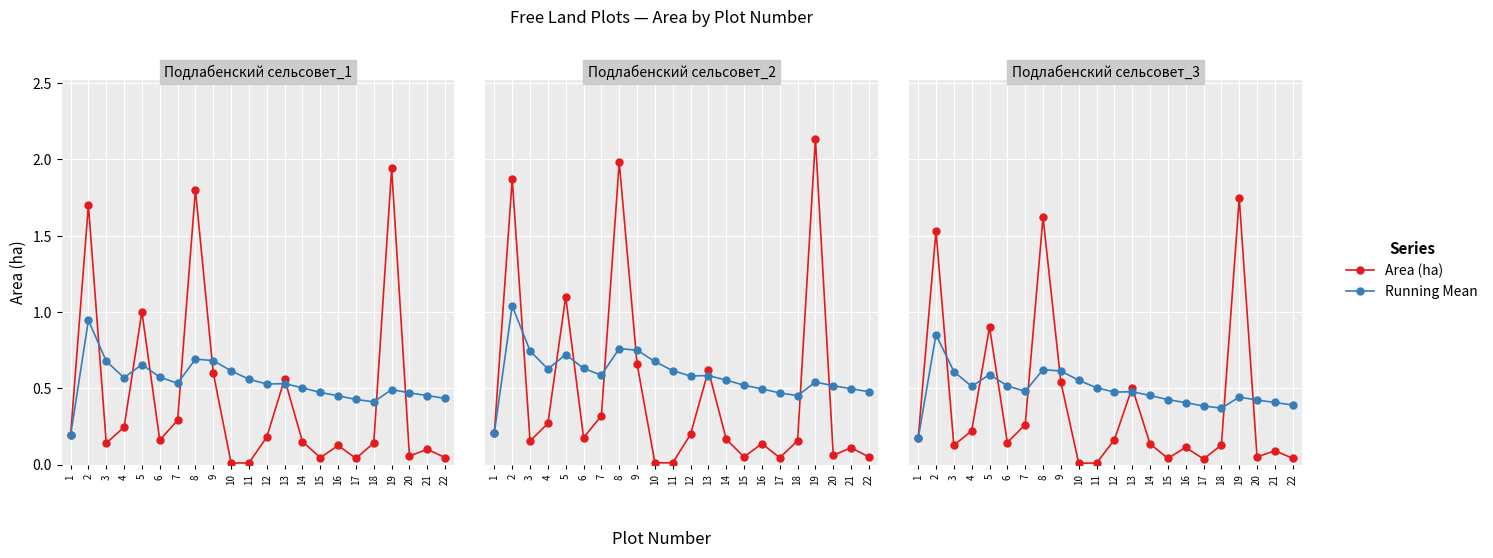

What is the value of the Area (ha) point at the 8th from the left?

1.6